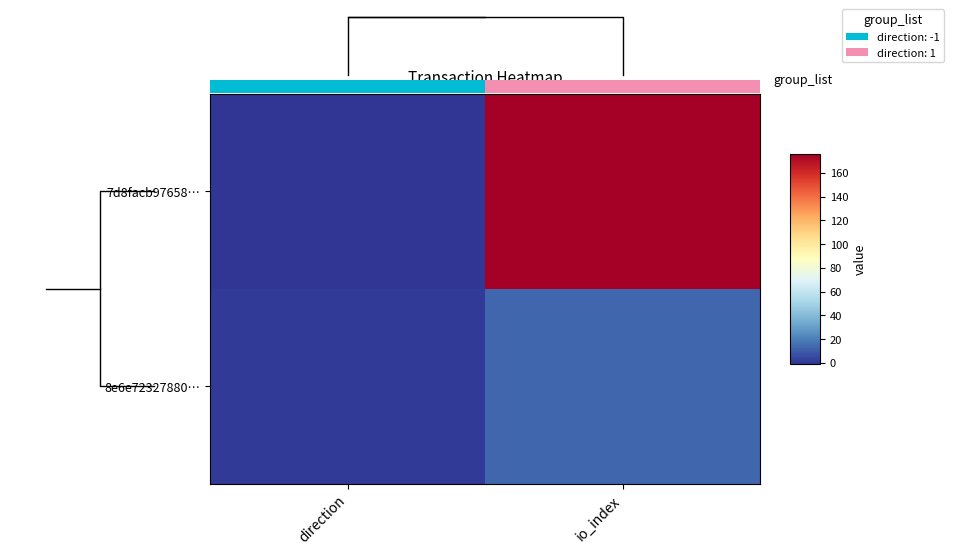

What value does the 8e6e72327880… series have at io_index?

13